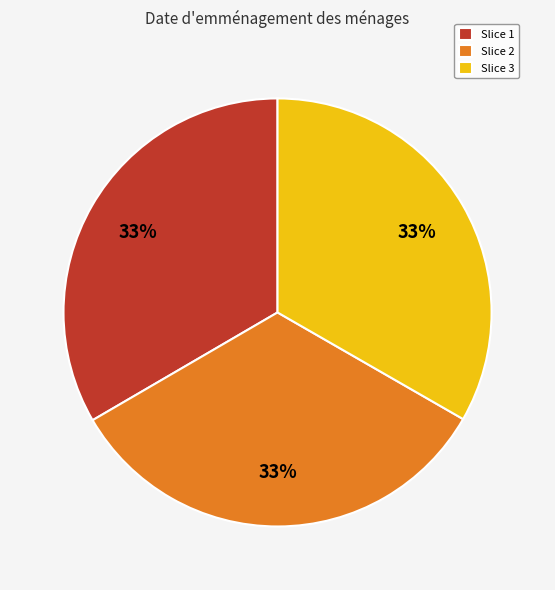

Approximately how many times larger is the value at Slice 1 compared to Slice 2?

1.0